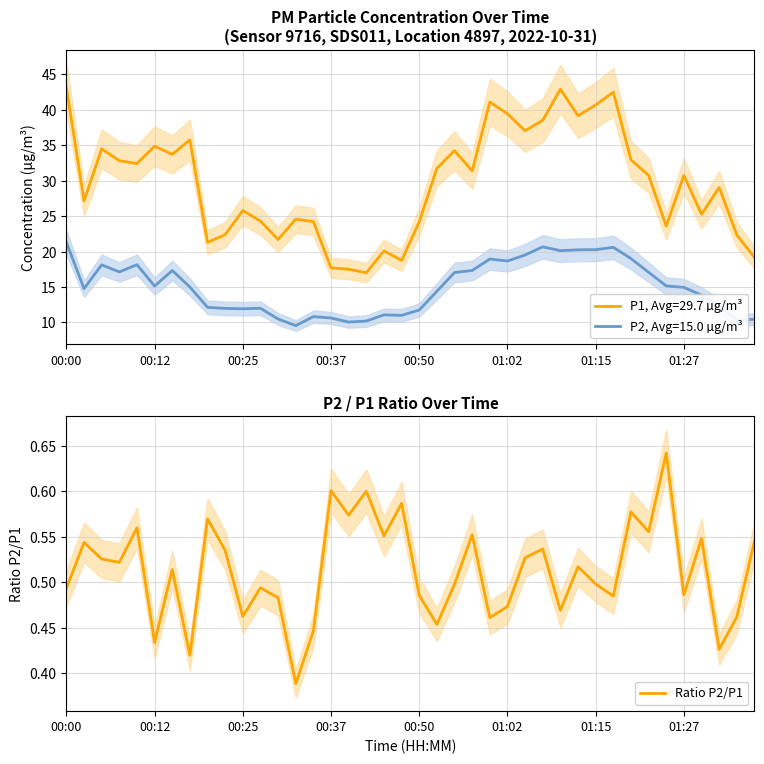

Is it true that Ratio P2/P1 equals 0.2 at 00:00?

False